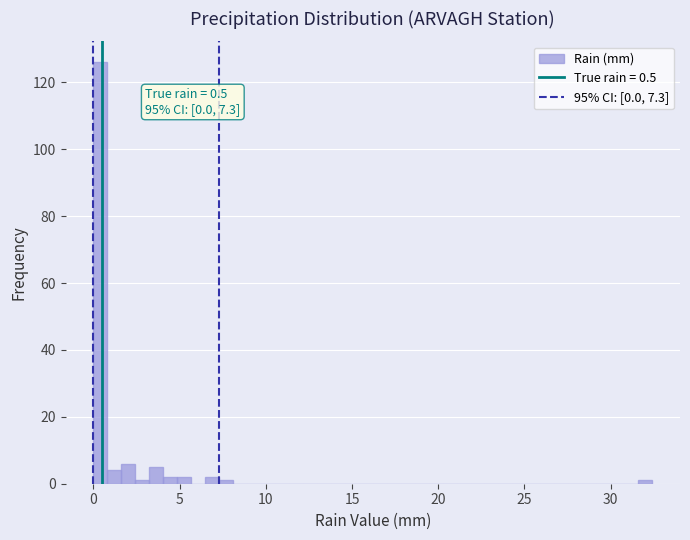

Read against the x-axis, roughly where is the centre of the tallest bar?

0.5